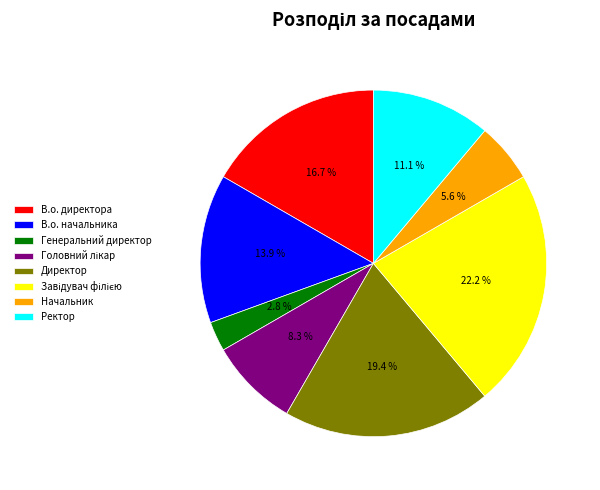

How many segments does this pie chart have?

8